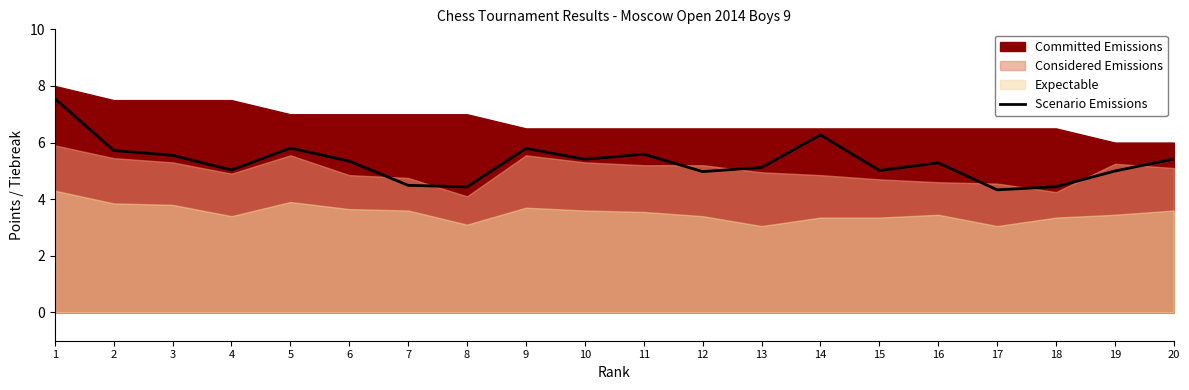

True or false: the data has more than 0 interior local peaks.

True